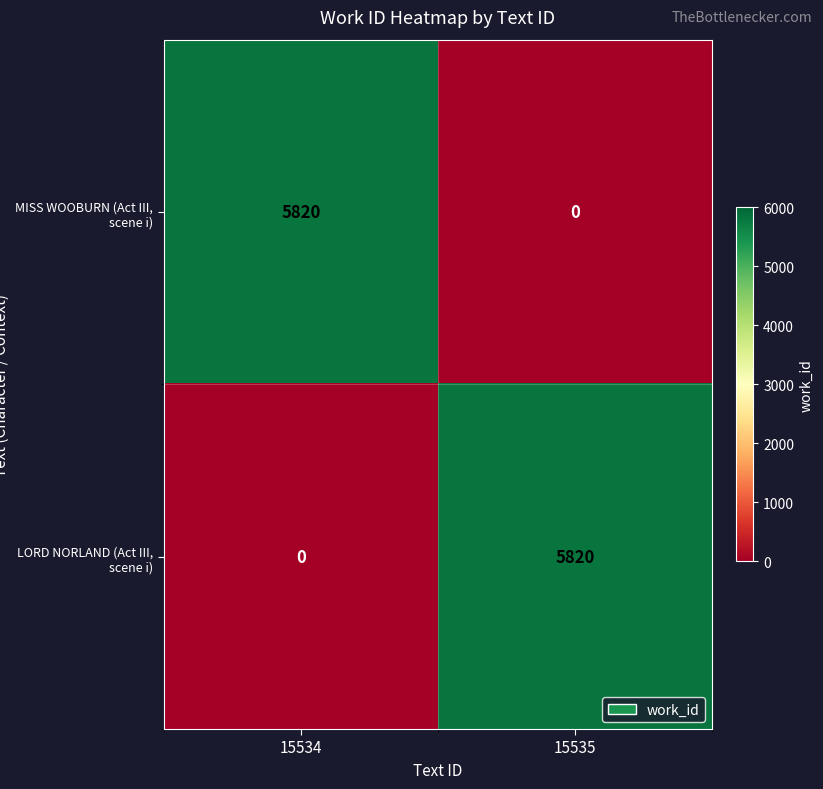

Reading left to right, what are all the values shown in this chart?

MISS WOOBURN (Act III, scene i): 5820	0
LORD NORLAND (Act III, scene i): 0	5820